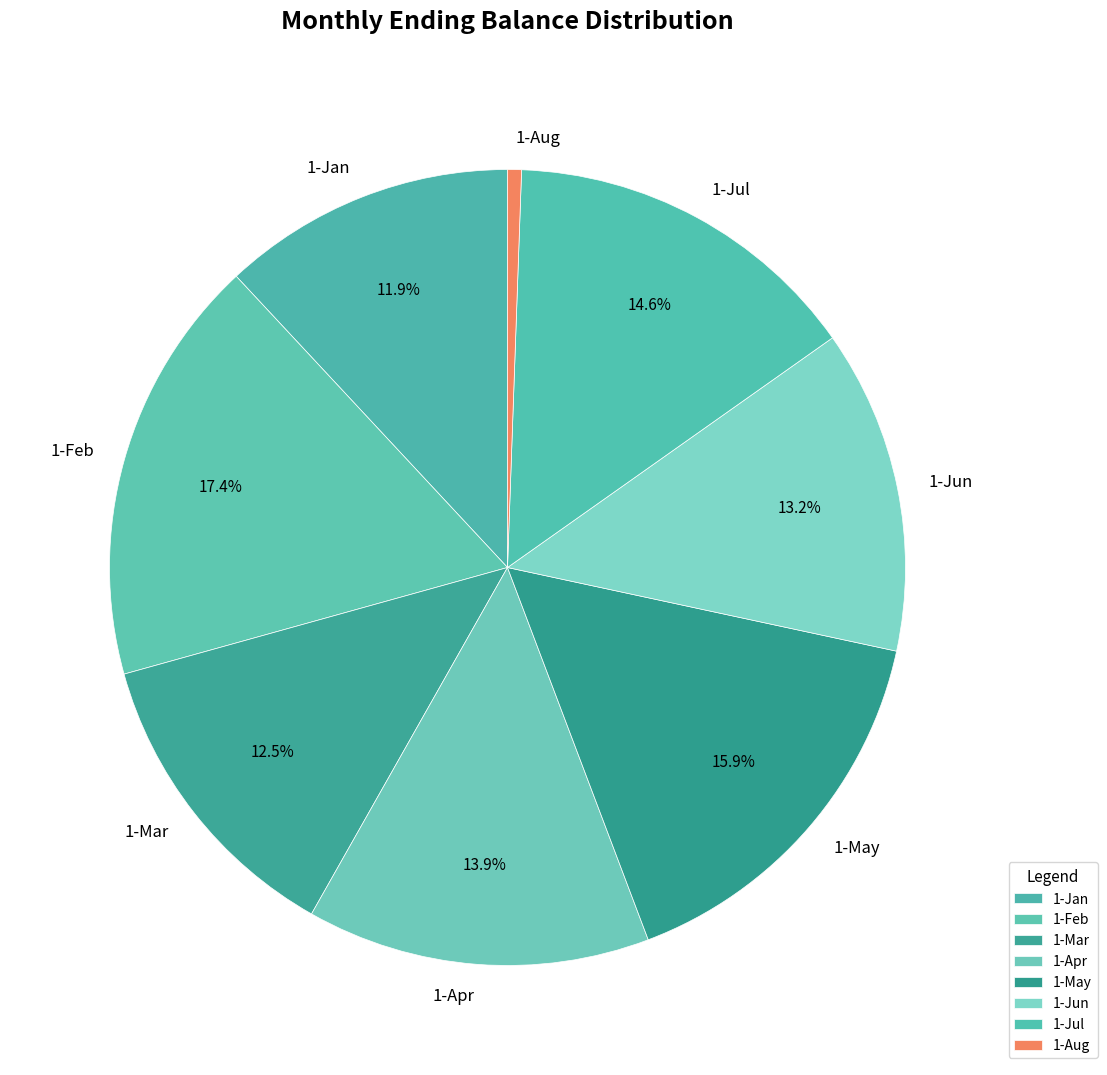

Between 1-Feb and 1-Aug, which is larger?

1-Feb